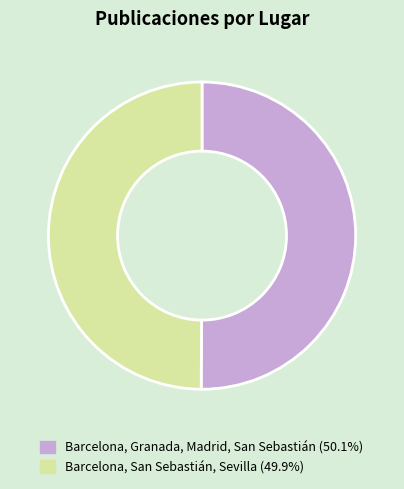

Approximately how many times larger is the value at Barcelona, Granada, Madrid, San Sebastián compared to Barcelona, San Sebastián, Sevilla?

1.0